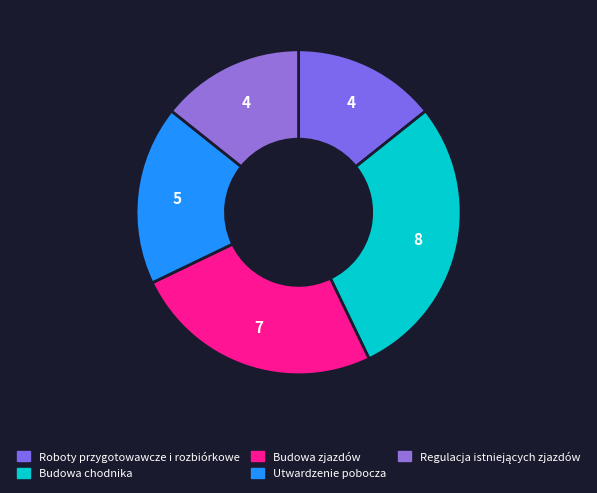

Does any single category account for the majority?

No